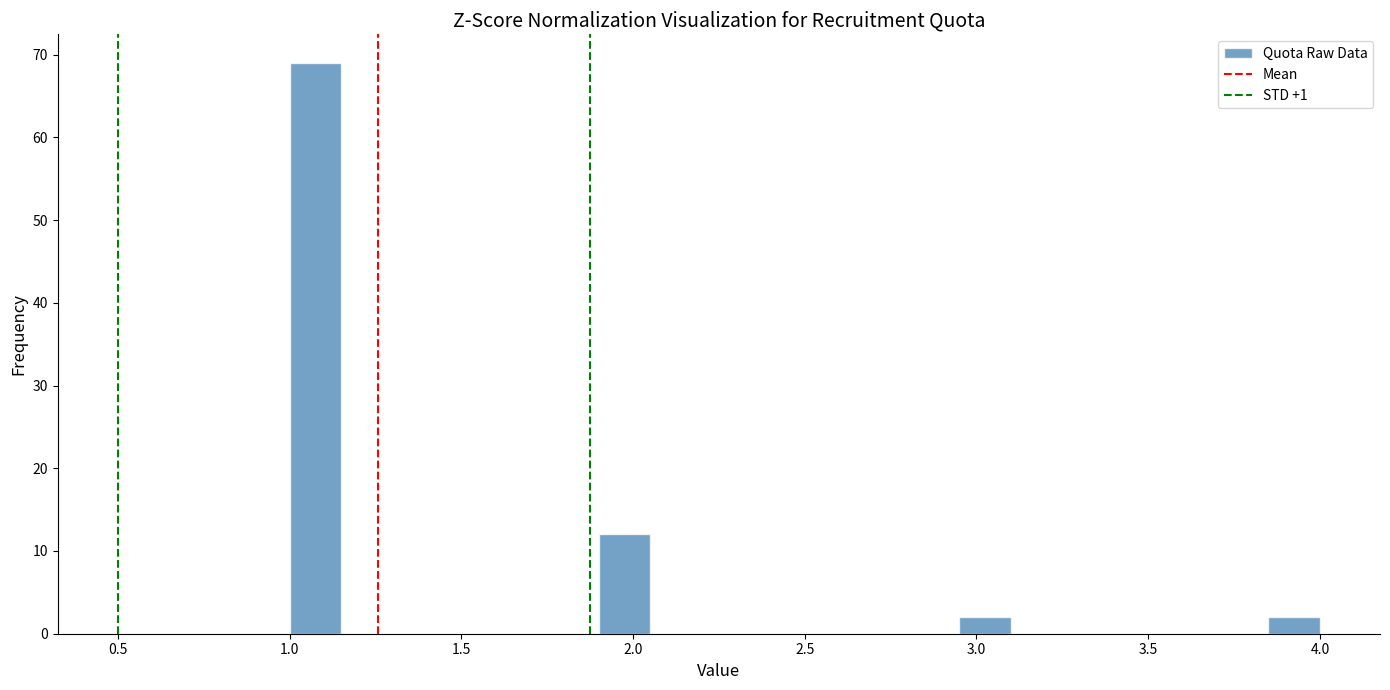

Around what value on the x-axis is the tallest bar? Give the approximate position of its centre, as read against the axis.

1.10